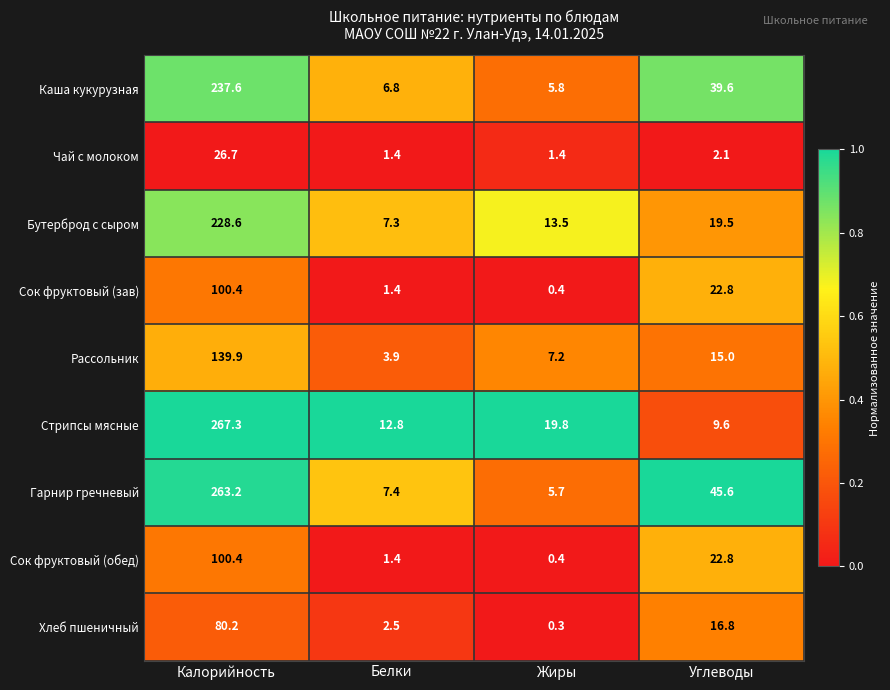

Rank the categories by Хлеб пшеничный value from highest to lowest.

Калорийность, Углеводы, Белки, Жиры